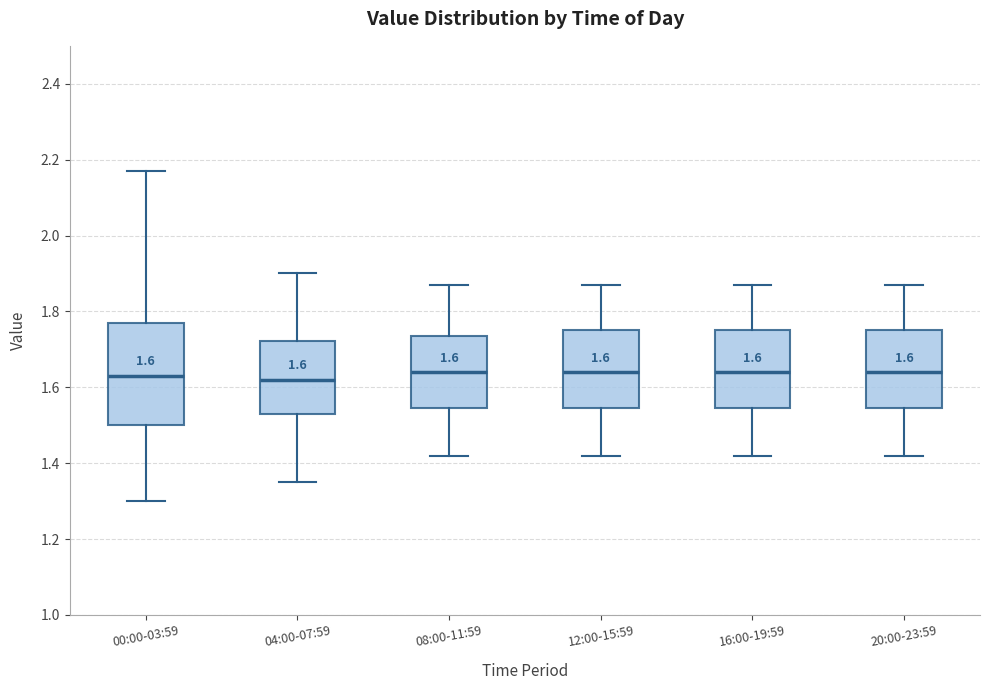

Which box is the tallest, from its lower edge to its upper edge?

00:00-03:59